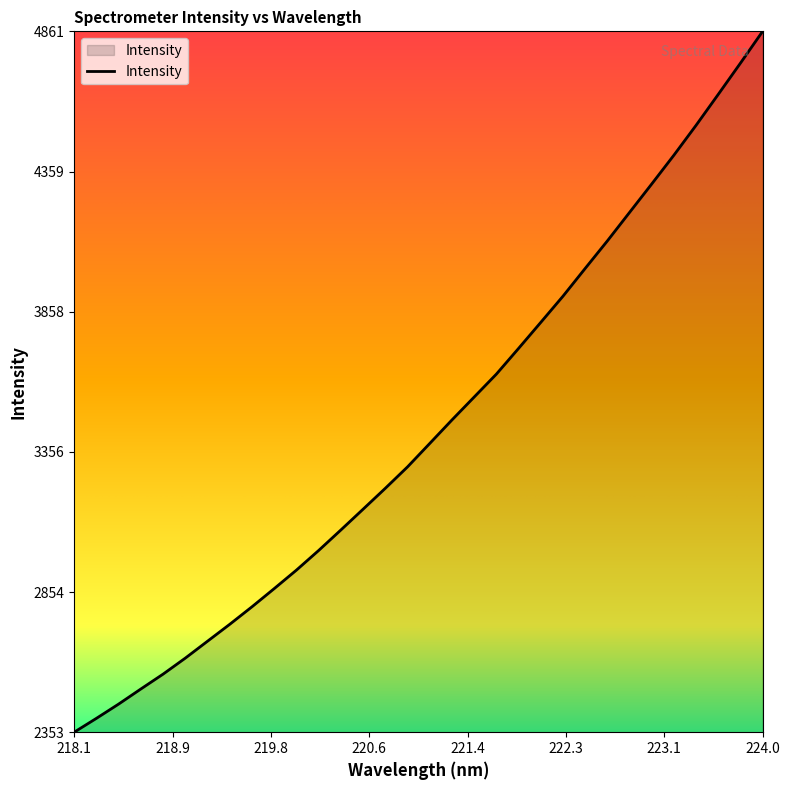

What is the difference between the maximum and minimum values?

2508.2